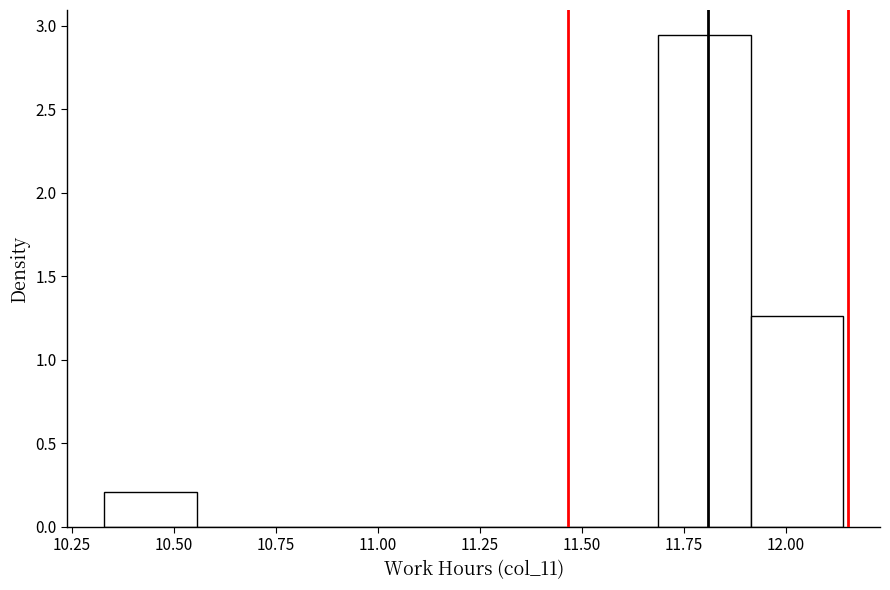

Over which range of the x-axis is the bar tallest?

11.70 to 11.90